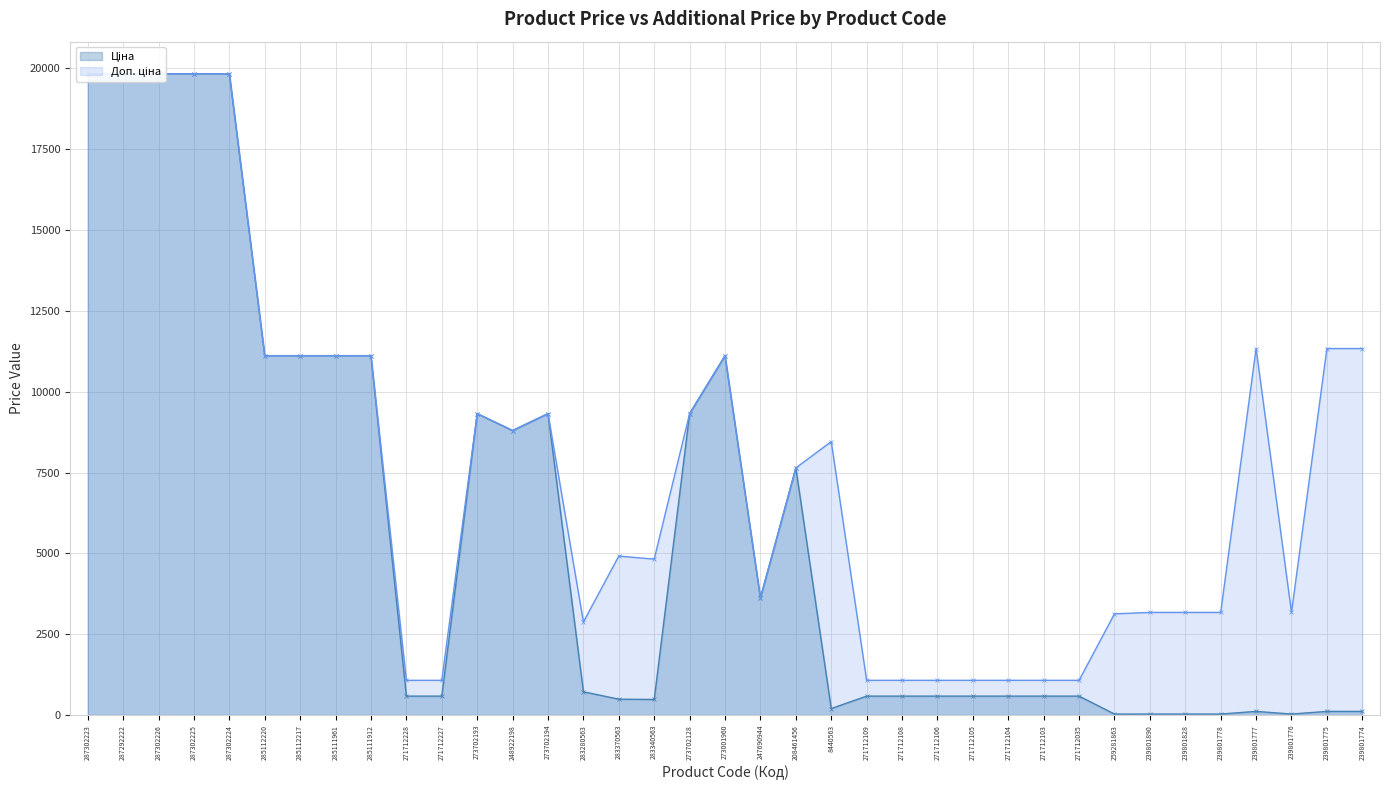

Which series has the largest range (max minus min)?

Ціна